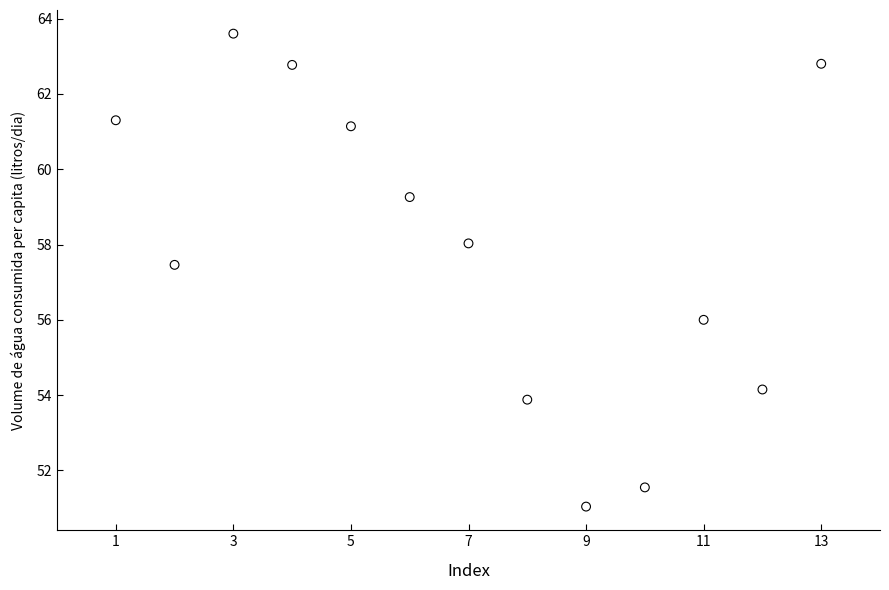

What Y value in the scatter plot is closest to 57?

57.5